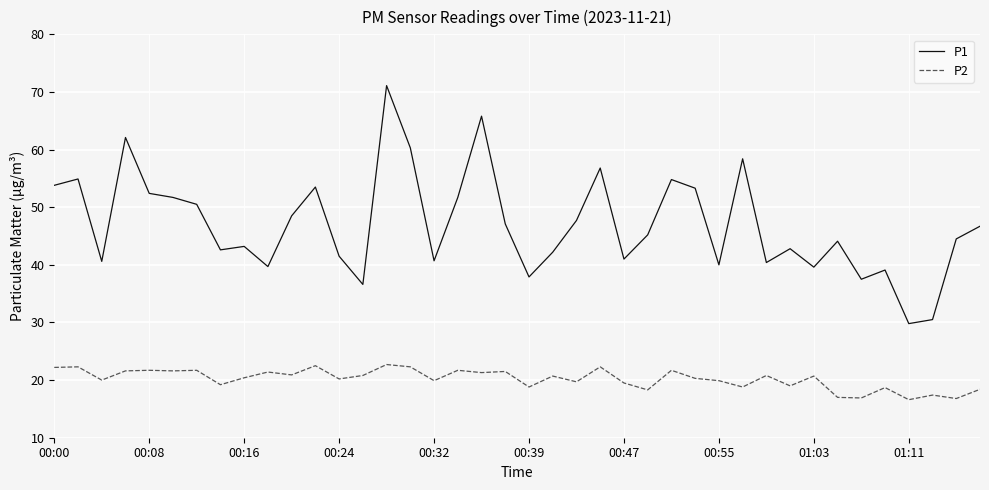

List the series in order of their overall mean, lowest first.

P2, P1